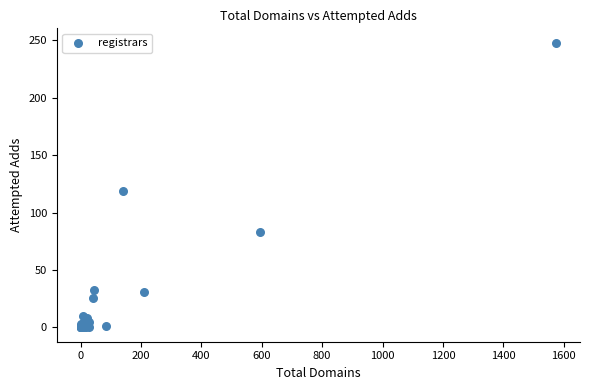

What Y value in the scatter plot is closest to 124?

119